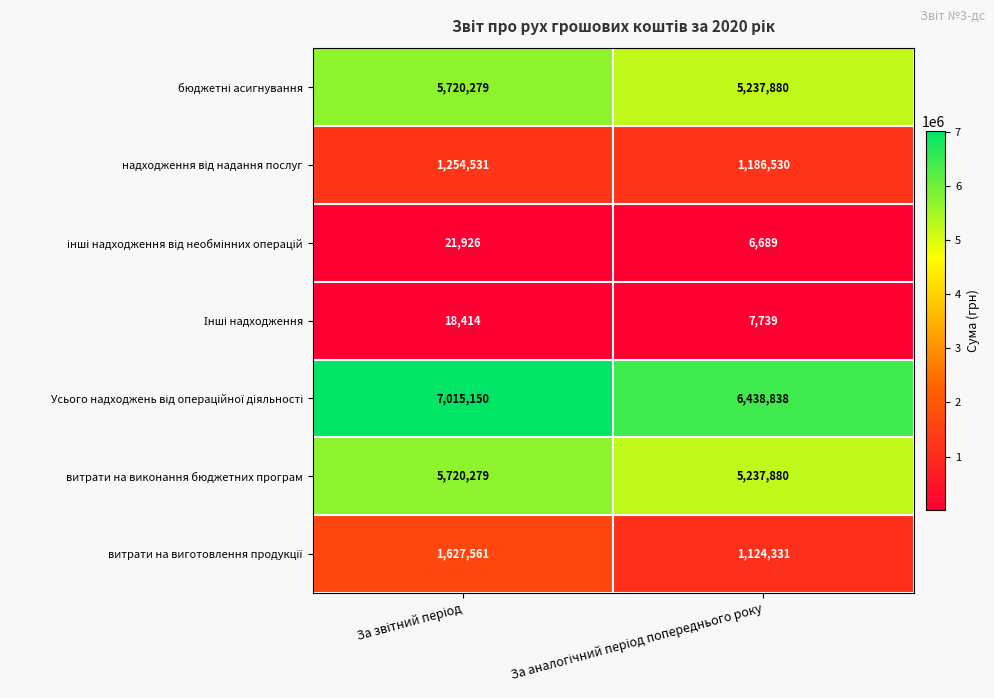

What is the greatest value displayed?

7015150